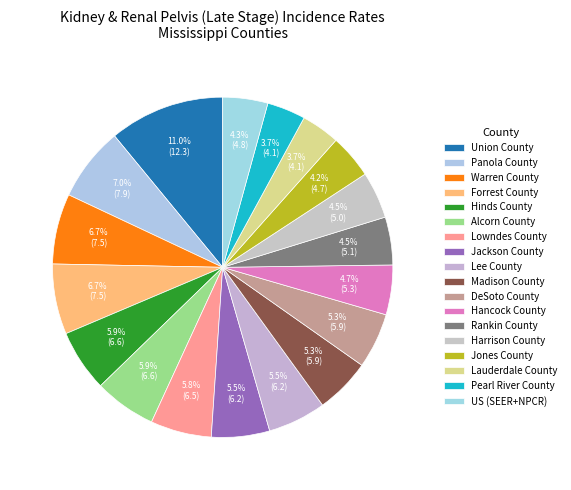

To the nearest percent, what portion does Rankin County represent?

5%